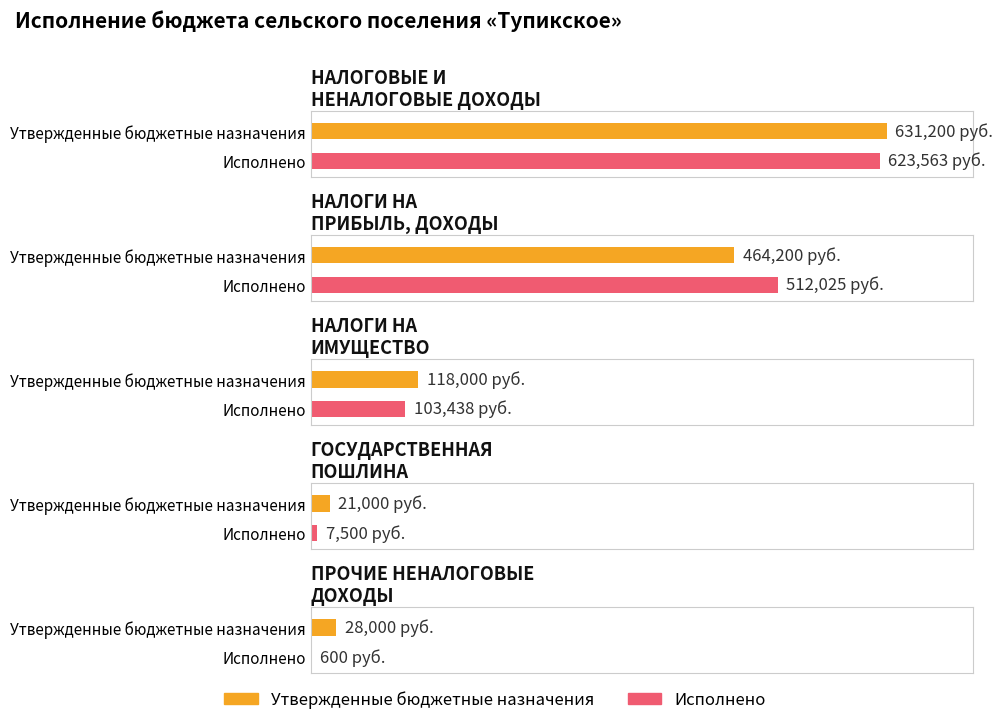

At how many categories does at least one series exceed 146536?

2